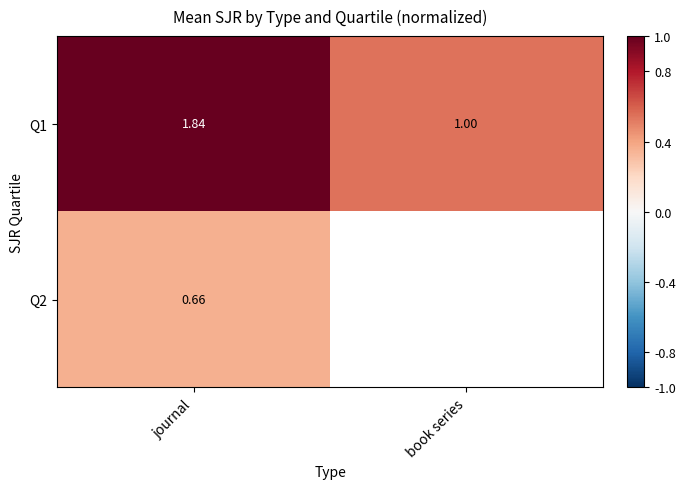

Which category has the lowest value in the Q1 series?

book series